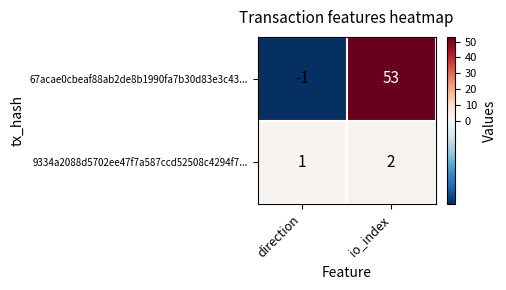

The 9334a2088d5702ee47f7a587ccd52508c4294f7... series shows 3 at io_index. True or false?

False